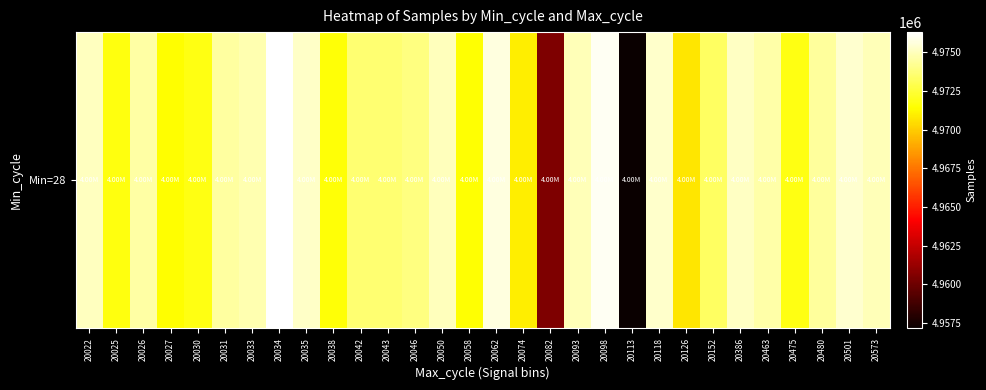

What is the change in value from 20026 to 20093?

+380